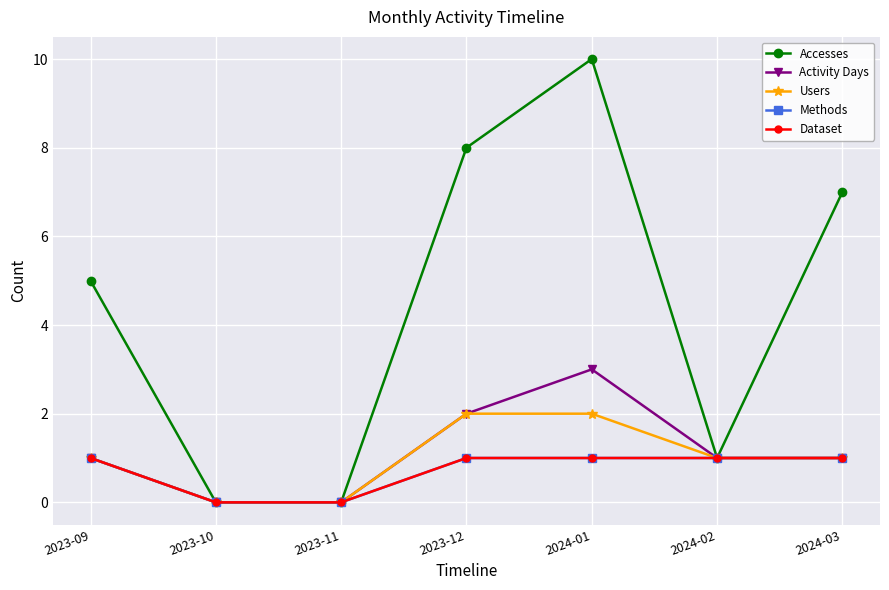

What is the label of the 2nd point from the right?

2024-02